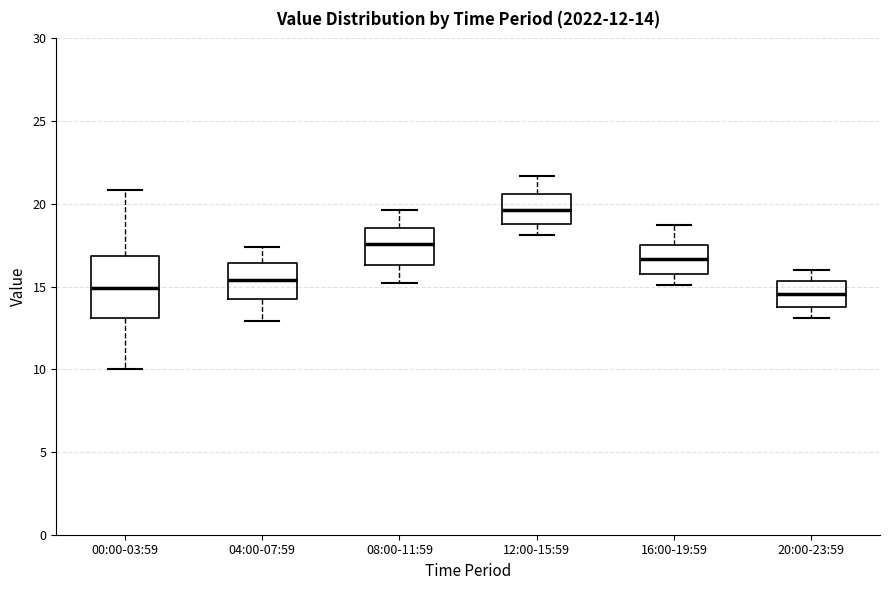

Comparing the boxes themselves (not the whiskers), which one is the tallest?

00:00-03:59